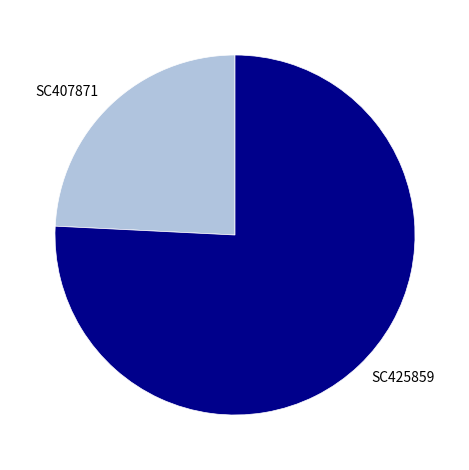

Which has a higher value, SC407871 or SC425859?

SC425859